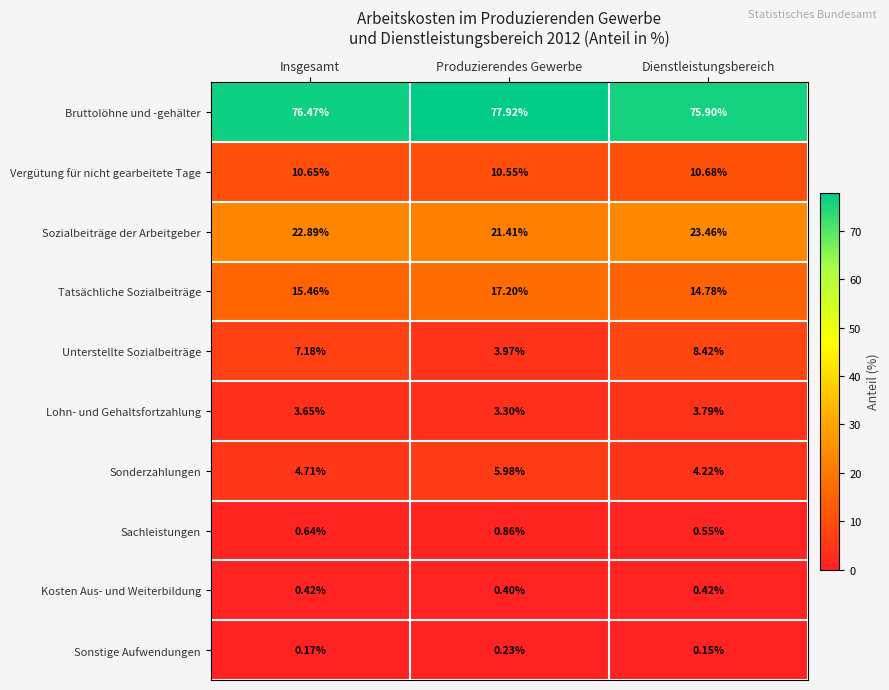

At which category does the chart reach its minimum across all series?

Dienstleistungsbereich